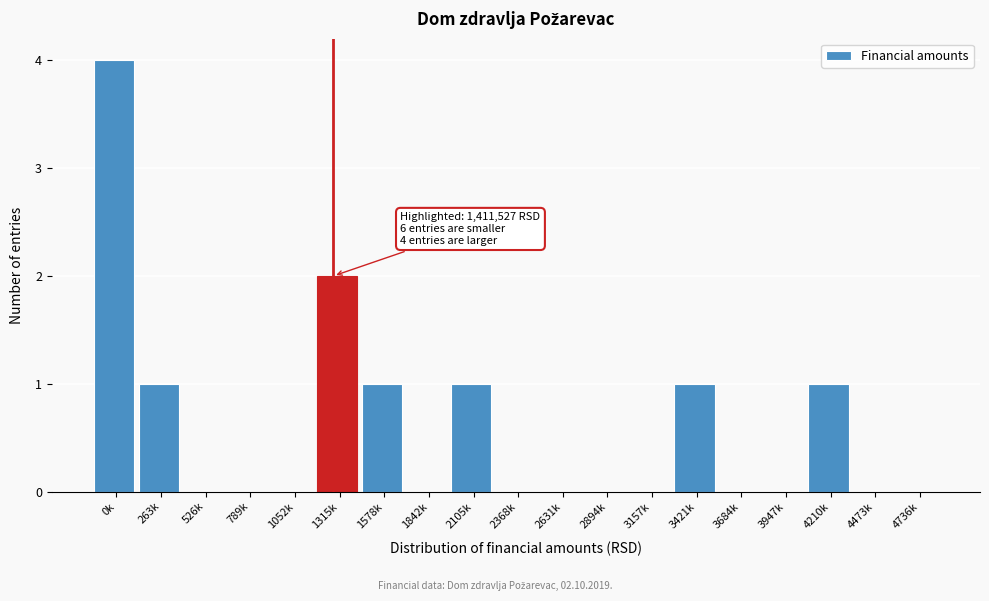

Reading left to right, what are all the values shown in this chart?

0k=4	263k=1	526k=0	789k=0	1052k=0	1315k=2	1578k=1	1842k=0	2105k=1	2368k=0	2631k=0	2894k=0	3157k=0	3421k=1	3684k=0	3947k=0	4210k=1	4473k=0	4736k=0